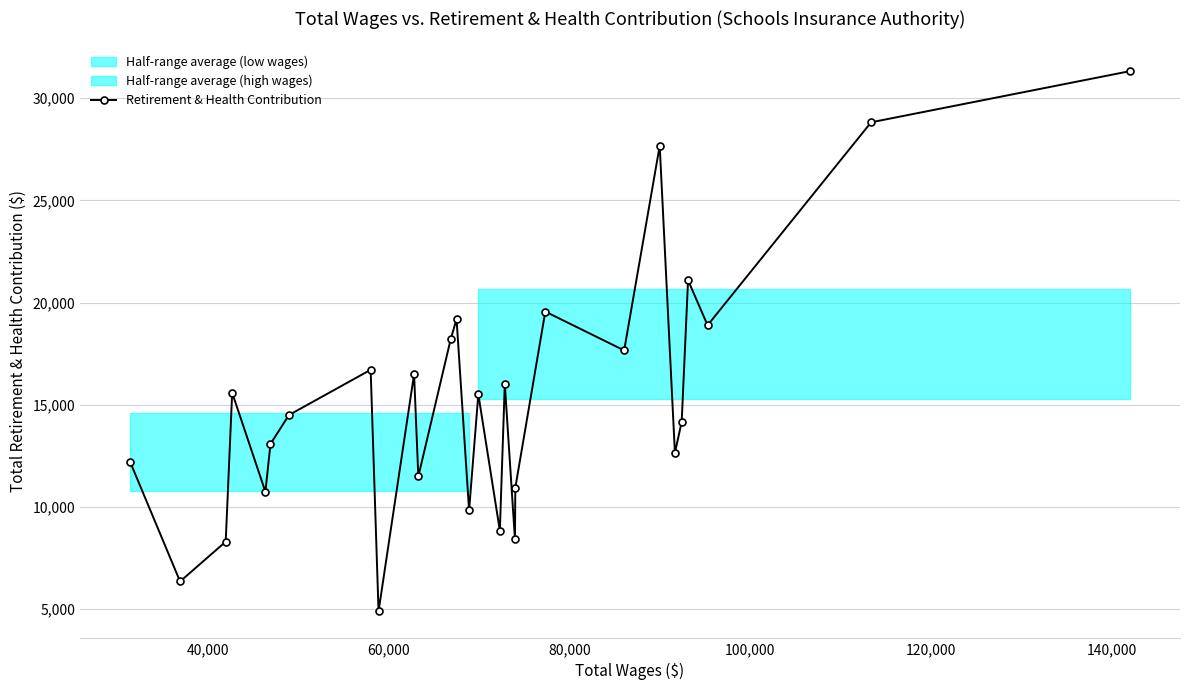

What is the value of the Retirement & Health Contribution point at the 22nd from the left?

27669